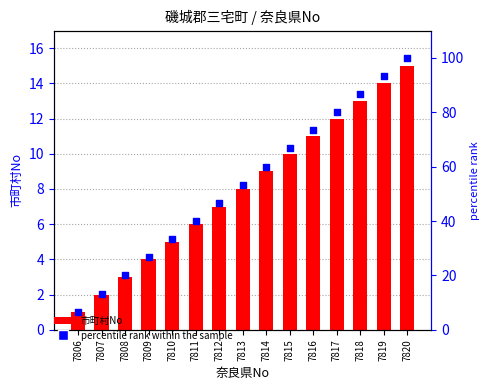

At how many categories does at least one series exceed 87?

2